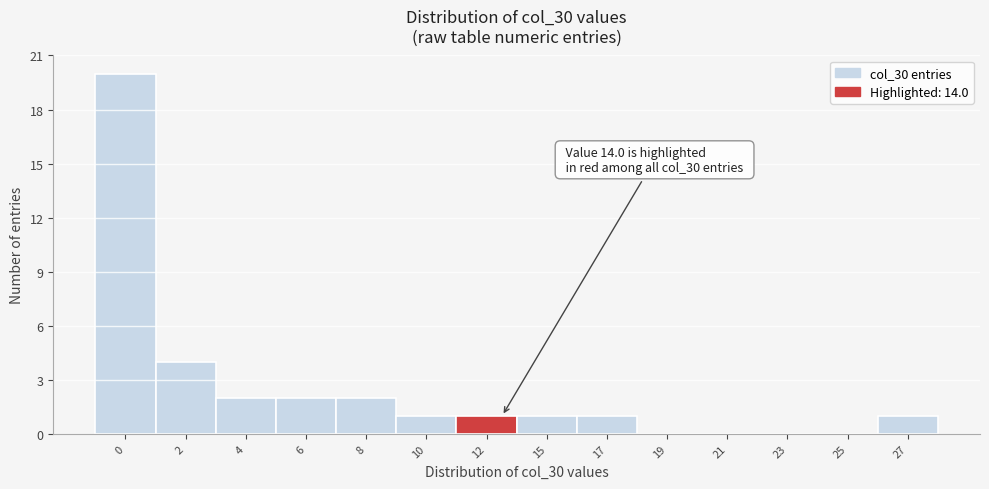

Reading left to right, list all the values displayed in this chart.

0=20	2=4	4=2	6=2	8=2	10=1	12=1	15=1	17=1	19=0	21=0	23=0	25=0	27=1